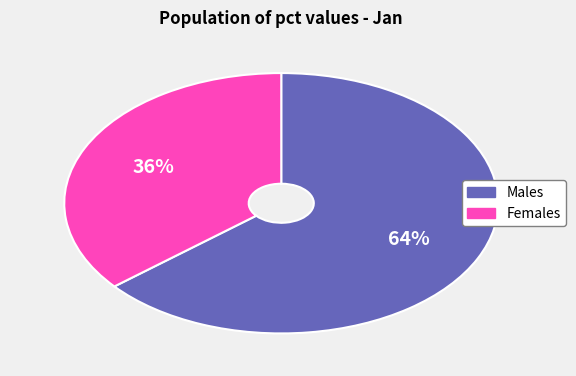

To the nearest percent, what is the average slice percentage?

50%